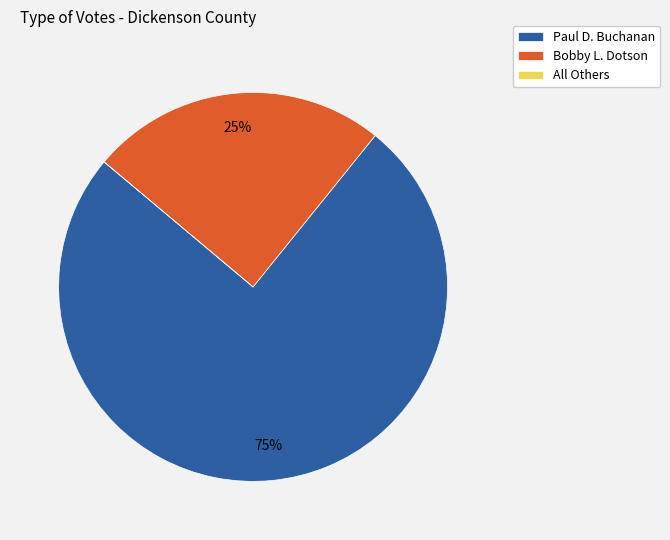

Approximately how many times larger is the value at Paul D. Buchanan compared to Bobby L. Dotson?

3.0